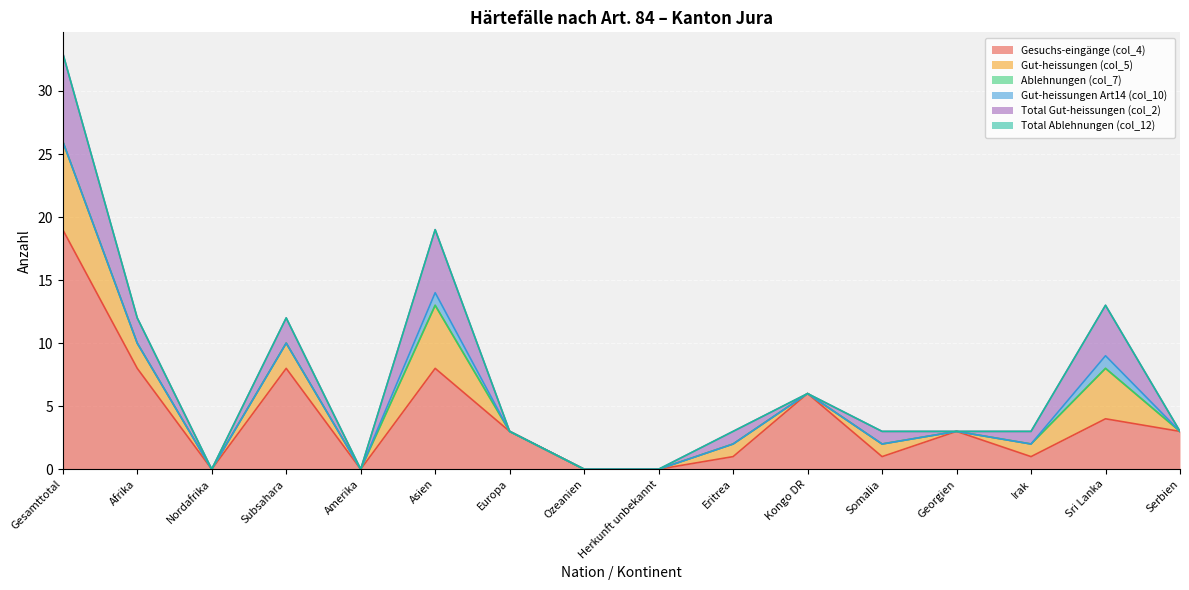

True or false: Total Gut-heissungen (col_2) and Gut-heissungen Art14 (col_10) intersect in this chart.

False